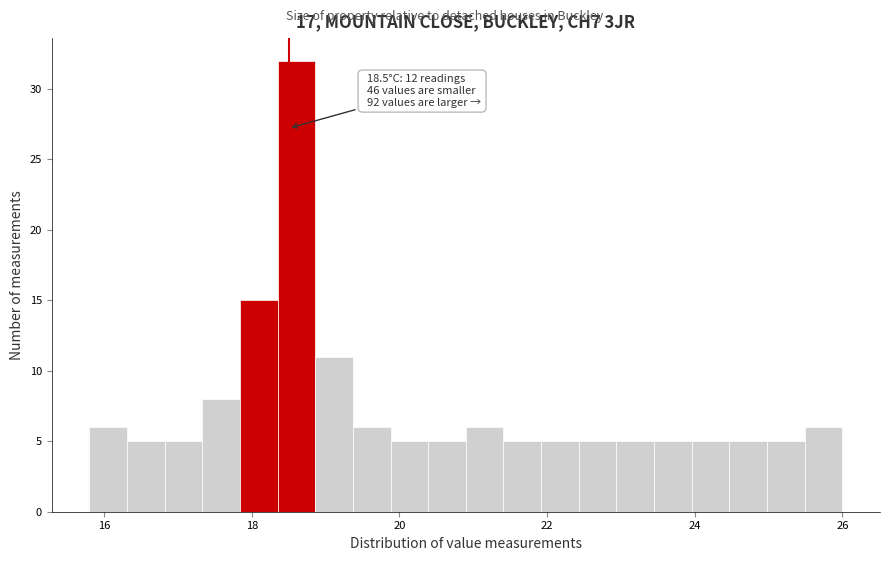

Read against the x-axis, roughly where is the centre of the tallest bar?

18.6